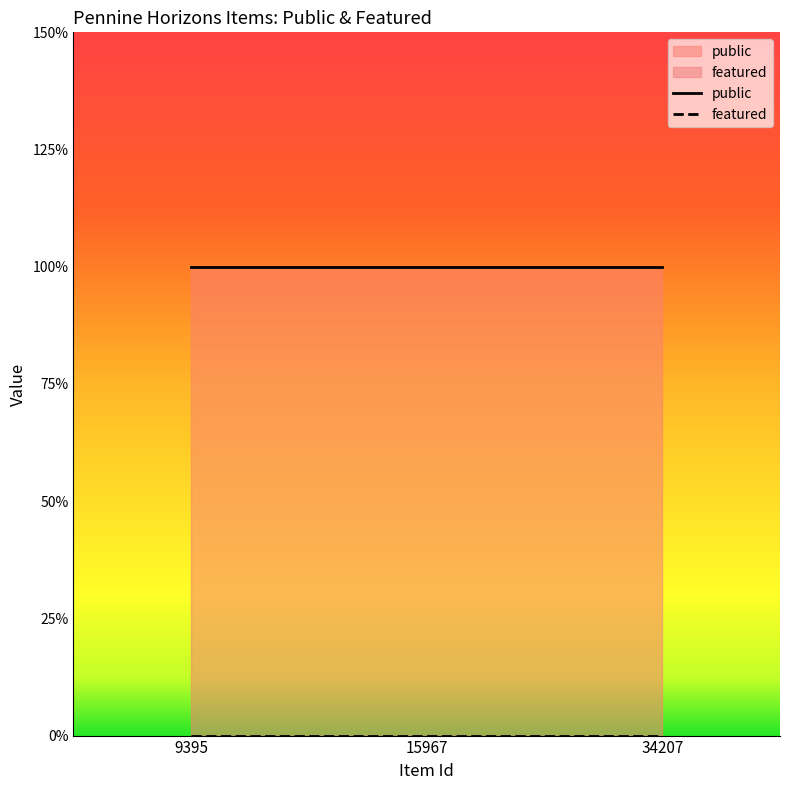

Reading right to left, what are all the values shown in this chart?

public: 34207=1	15967=1	9395=1
featured: 34207=0	15967=0	9395=0